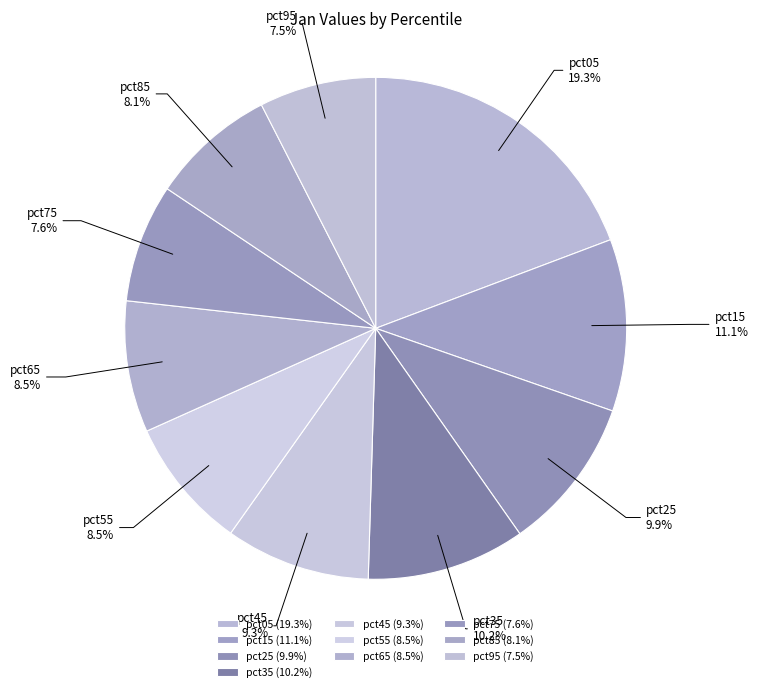

Approximately how many times larger is the value at pct55 compared to pct05?

0.4